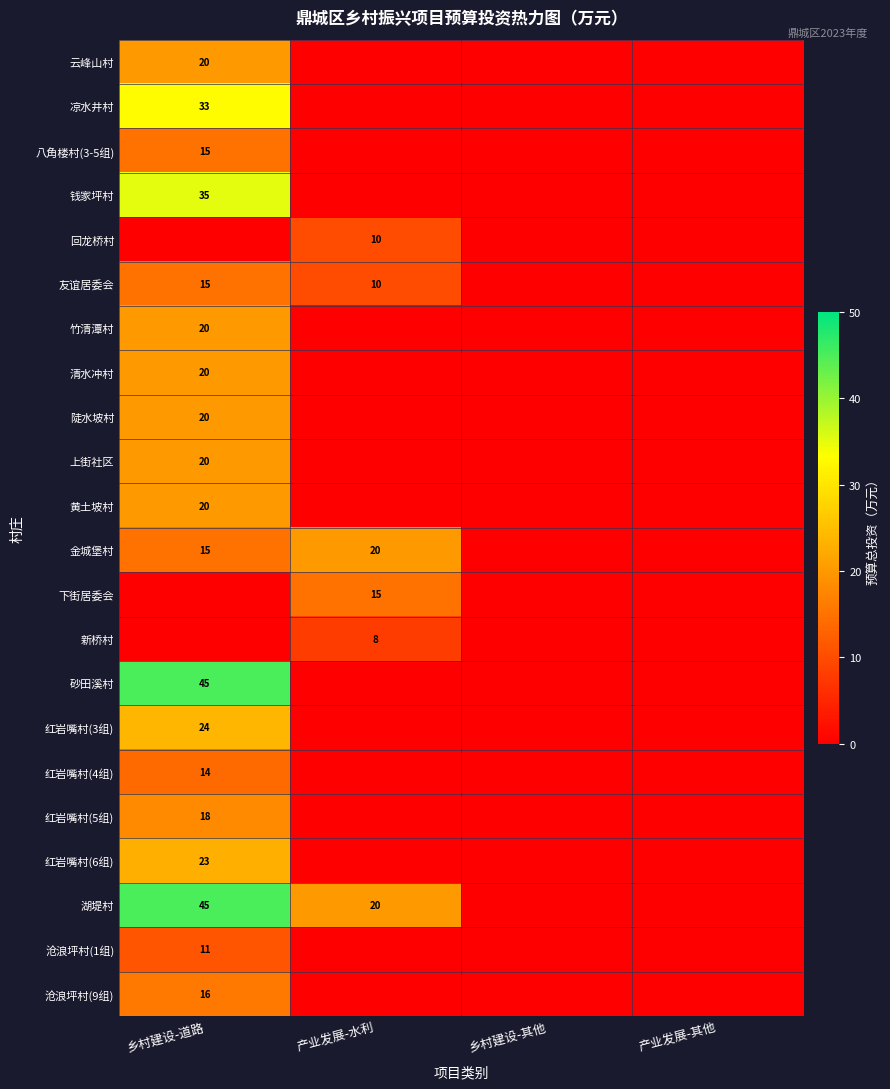

Is it true that 回龙桥村 equals 10 at 产业发展-水利?

True